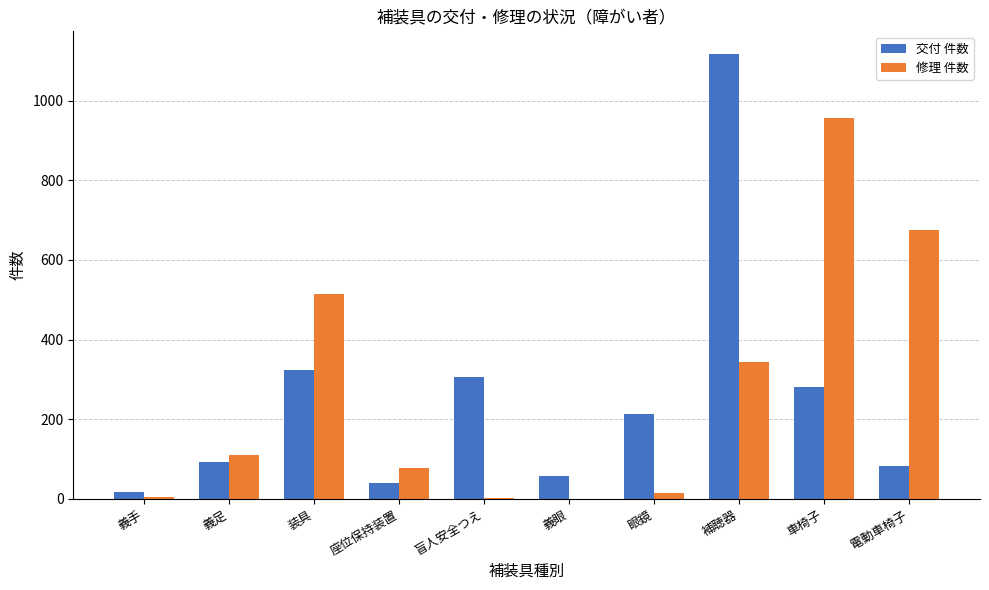

Is it true that 交付 件数 equals 307 at 盲人安全つえ?

True